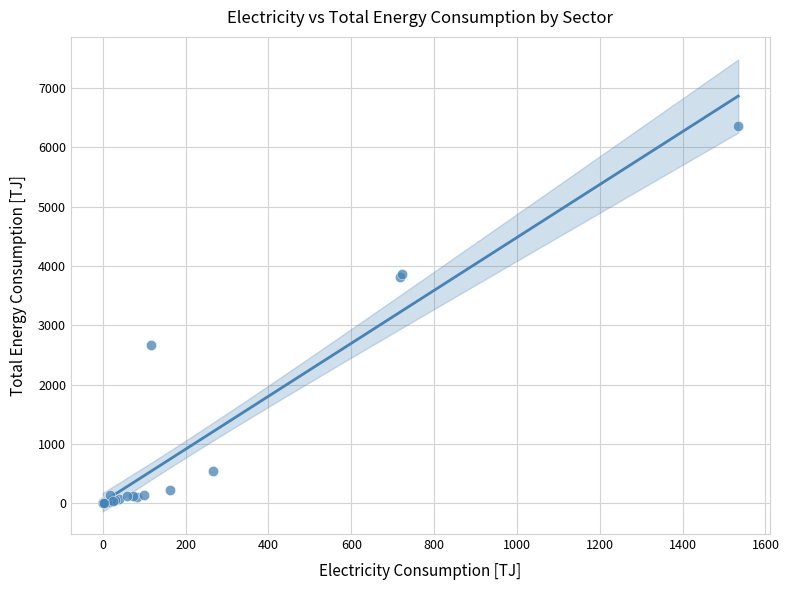

What Y value in the scatter plot is closest to 3180?

2670.5